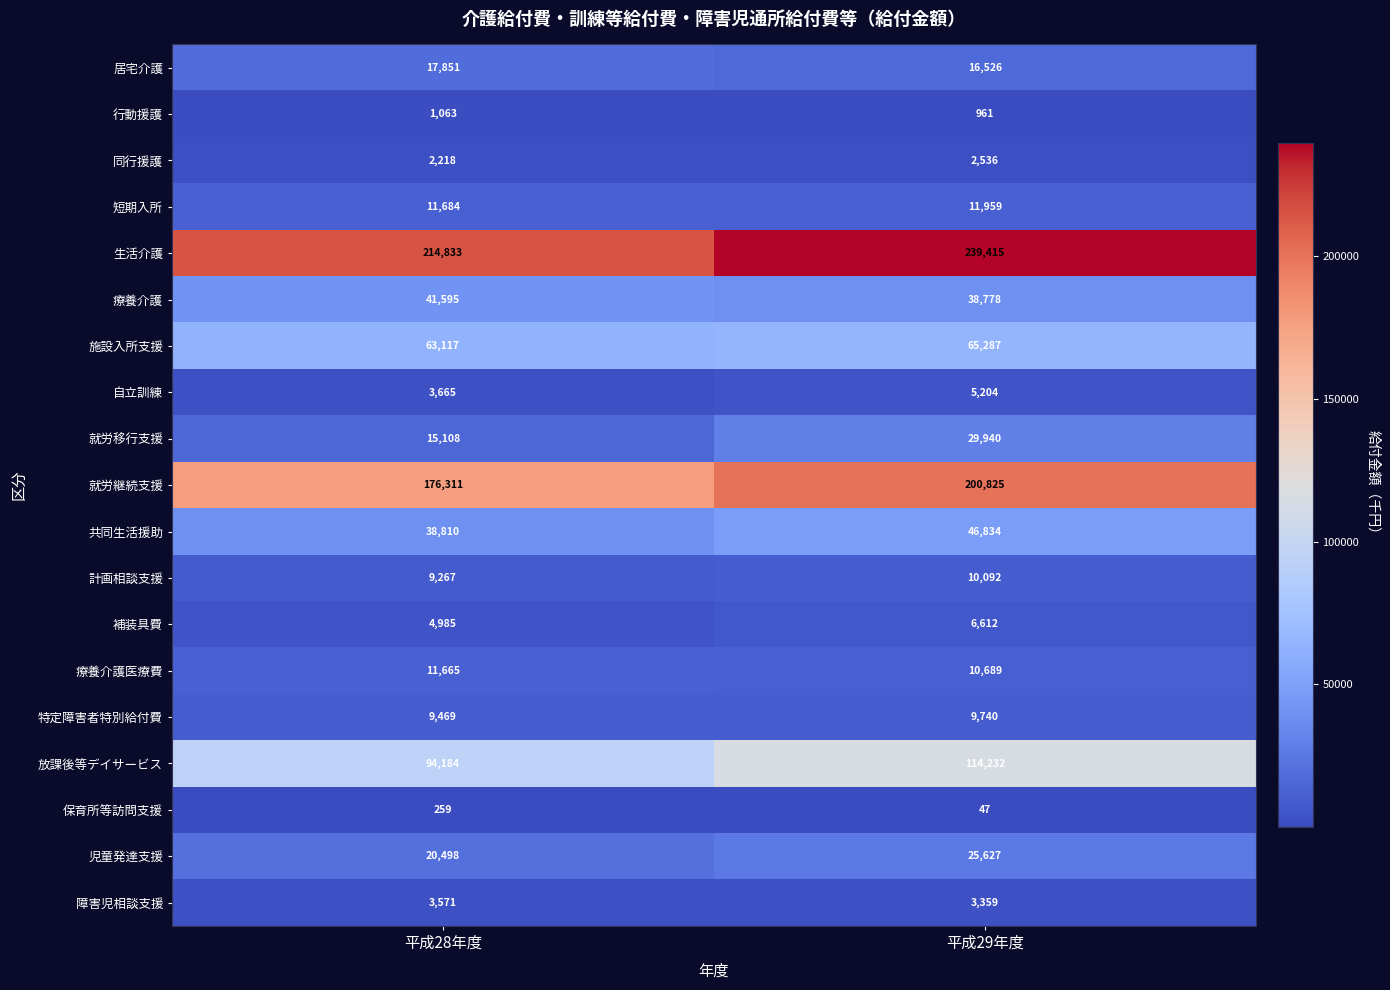

What is the average value of the 施設入所支援 series?

64202